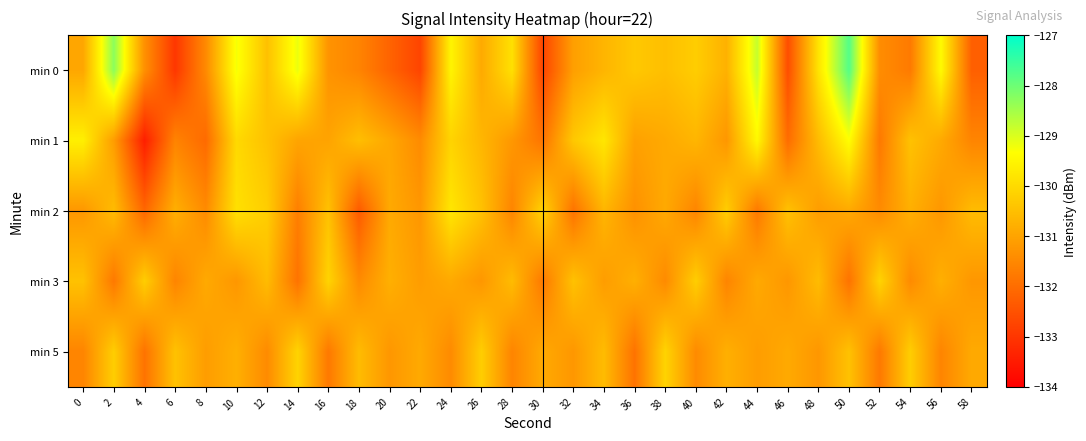

Reading right to left, transcribe all the data shown in this chart.

min 0: 58=-132.2	56=-129.4	54=-131.8	52=-131.4	50=-127.8	48=-129.8	46=-132.6	44=-128.8	42=-130.8	40=-130.2	38=-130.5	36=-130.3	34=-130.7	32=-131.1	30=-132.7	28=-129.9	26=-130.9	24=-129.5	22=-132.7	20=-132.2	18=-131.6	16=-131.3	14=-129.2	12=-130.5	10=-129.2	8=-131.5	6=-133.0	4=-131.3	2=-128.3	0=-130.9
min 1: 58=-131.6	56=-130.9	54=-130.4	52=-131.8	50=-129.3	48=-130.6	46=-132.0	44=-129.4	42=-131.2	40=-130.7	38=-130.9	36=-131.1	34=-129.8	32=-130.3	30=-131.9	28=-131.2	26=-130.7	24=-130.1	22=-131.4	20=-130.9	18=-130.5	16=-131.0	14=-131.0	12=-130.4	10=-130.0	8=-132.1	6=-131.6	4=-133.4	2=-131.1	0=-129.6
min 2: 58=-130.6	56=-131.2	54=-130.8	52=-131.4	50=-130.9	48=-131.1	46=-130.4	44=-131.8	42=-130.2	40=-131.6	38=-130.9	36=-131.3	34=-130.7	32=-131.9	30=-130.1	28=-131.6	26=-130.4	24=-129.8	22=-131.2	20=-130.9	18=-132.3	16=-130.4	14=-131.7	12=-130.2	10=-129.9	8=-131.4	6=-130.8	4=-132.1	2=-130.6	0=-131.2
min 3: 58=-131.2	56=-130.8	54=-131.4	52=-130.1	50=-131.9	48=-130.6	46=-131.2	44=-130.9	42=-131.6	40=-130.2	38=-131.4	36=-130.8	34=-131.1	32=-130.4	30=-131.8	28=-130.6	26=-131.2	24=-130.9	22=-131.1	20=-130.8	18=-131.4	16=-130.1	14=-131.9	12=-130.6	10=-131.2	8=-130.9	6=-131.6	4=-130.2	2=-131.8	0=-130.4
min 5: 58=-130.9	56=-131.6	54=-130.2	52=-131.8	50=-130.4	48=-131.2	46=-130.9	44=-131.1	42=-130.8	40=-131.4	38=-130.1	36=-131.9	34=-130.6	32=-131.2	30=-130.9	28=-131.6	26=-130.2	24=-131.4	22=-130.9	20=-131.2	18=-130.6	16=-131.8	14=-130.1	12=-131.4	10=-130.8	8=-131.1	6=-130.4	4=-131.9	2=-130.2	0=-131.6